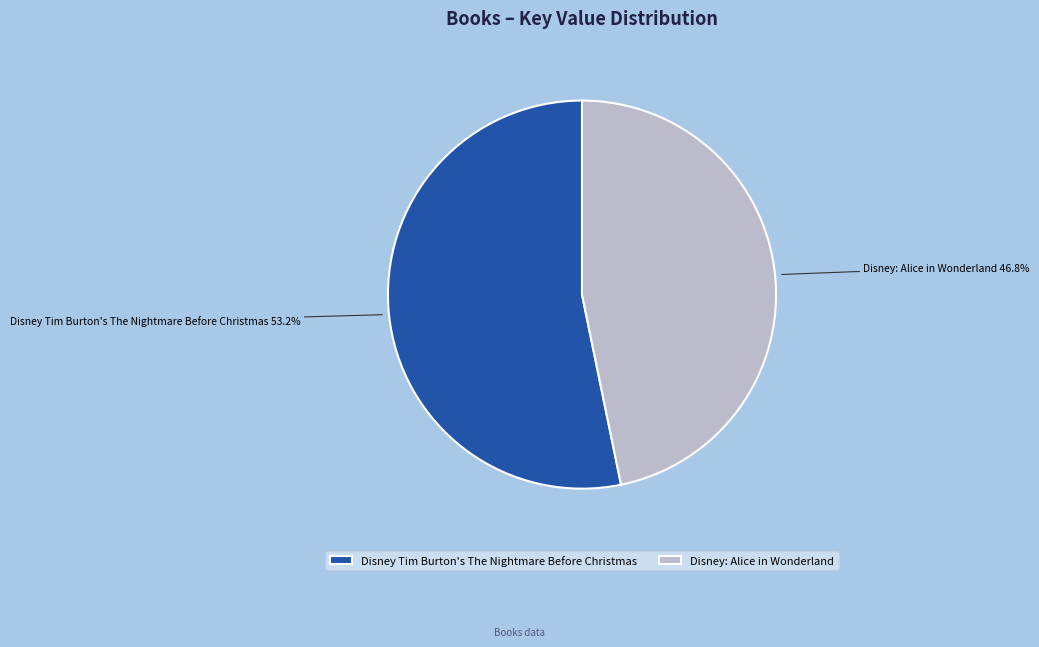

Is the sum of Disney Tim Burton's The Nightmare Before Christmas and Disney: Alice in Wonderland greater than half?

Yes